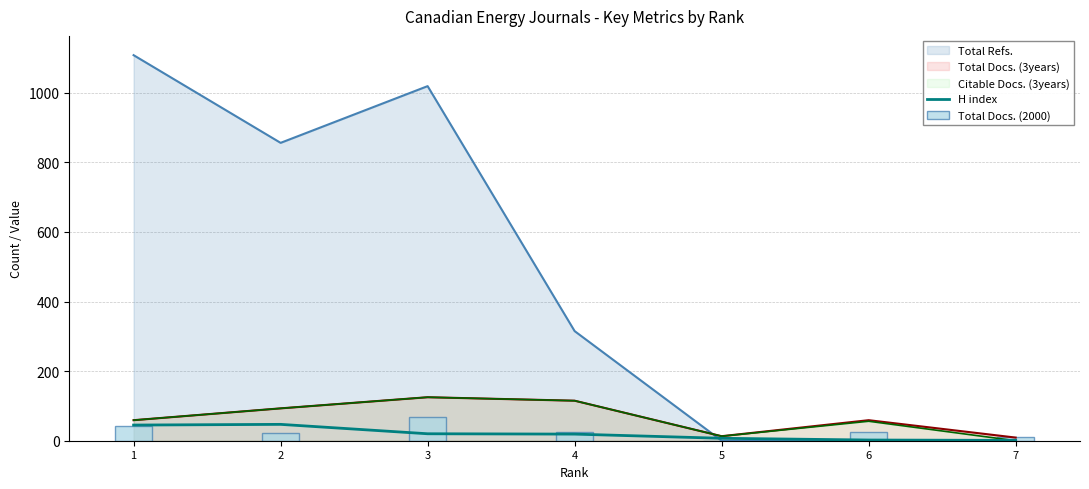

Which category has the lowest value in the H index series?

7